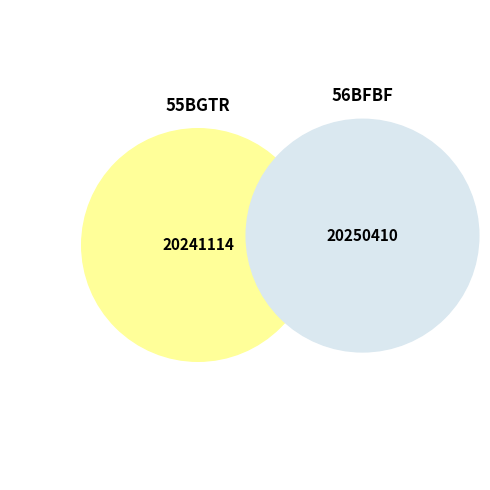

Is there a majority slice in this chart?

Yes